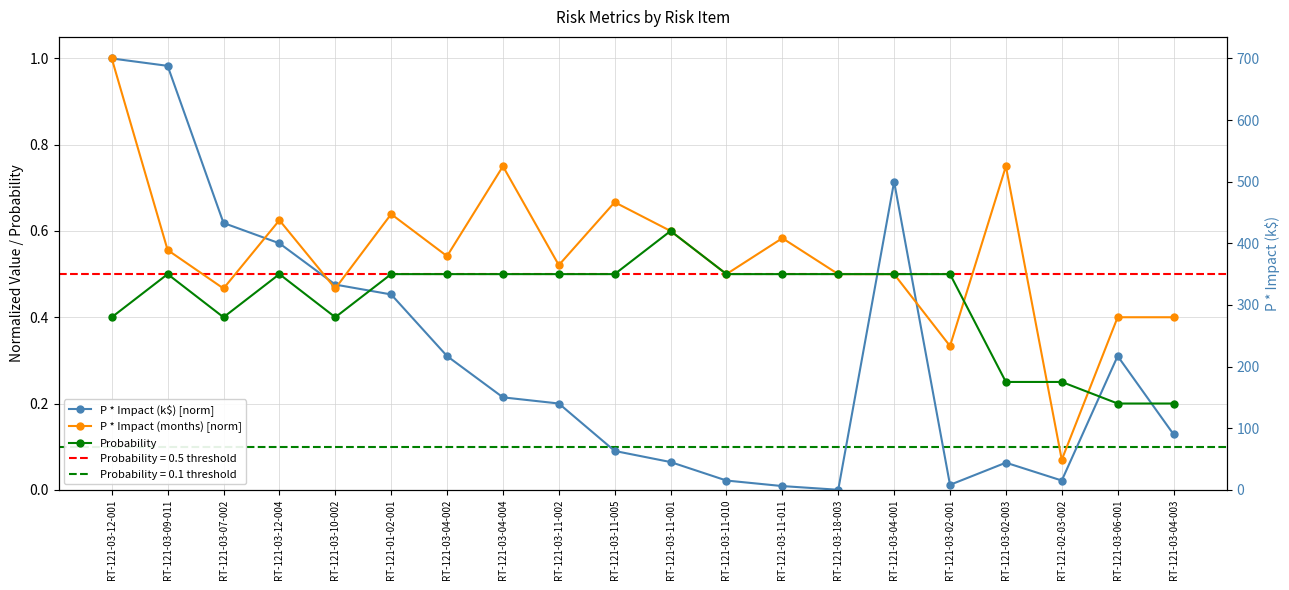

What is the label of the 9th point from the left?

RT-121-03-11-002